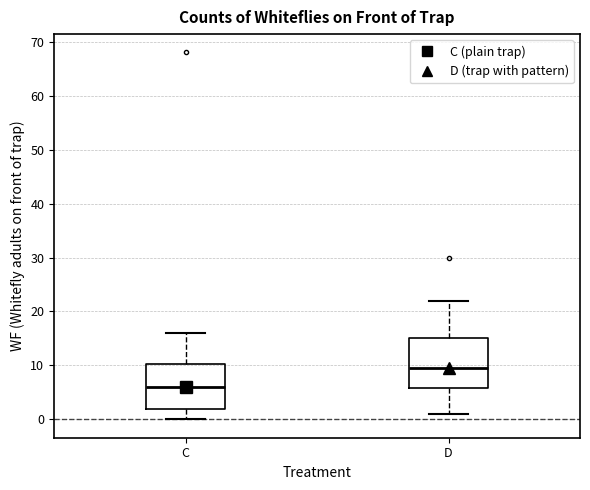

Which box's median line is the highest?

D